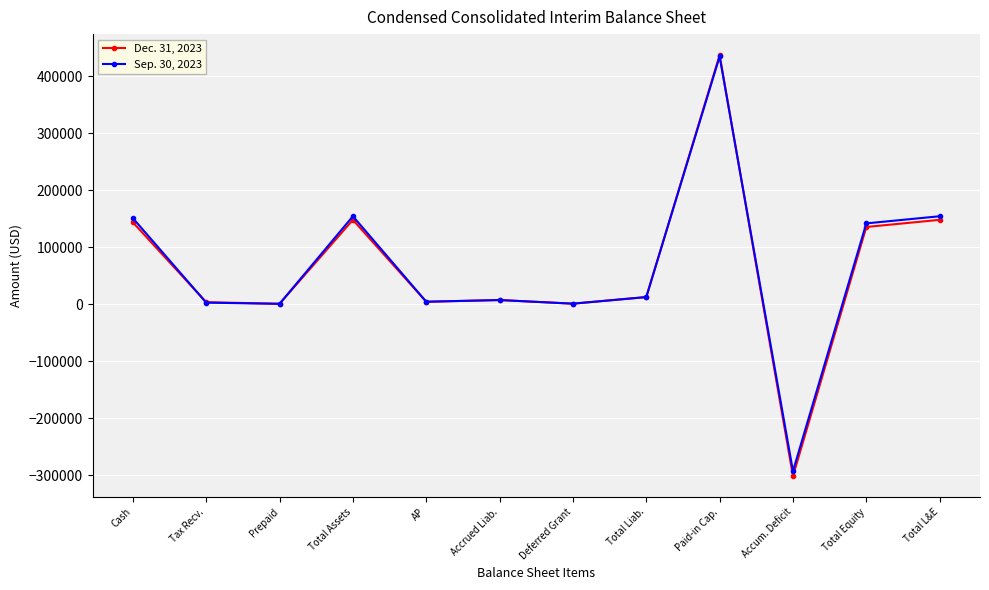

What is the difference between the highest and lowest values at Prepaid?

103